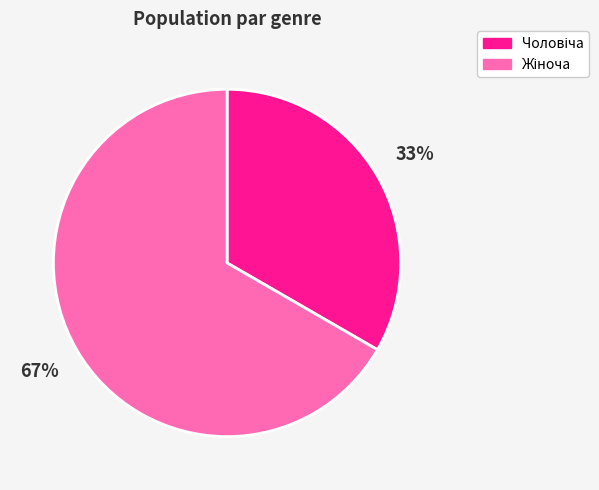

Does any single category account for the majority?

Yes